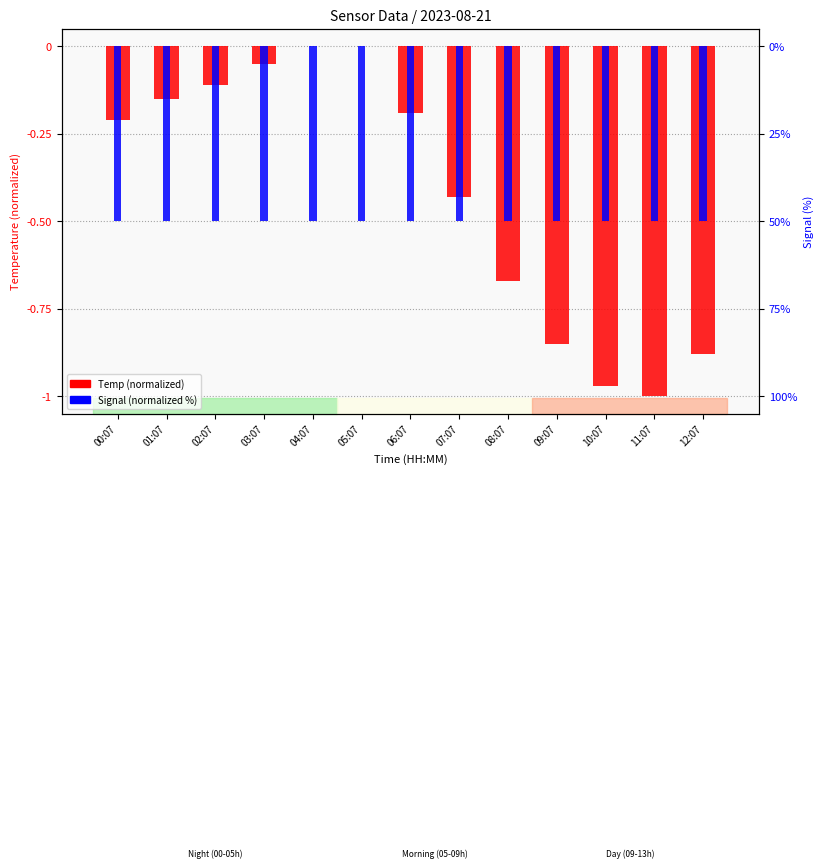

Rank the series at 09:07 from highest to lowest value.

Signal (normalized %), Temp (normalized)